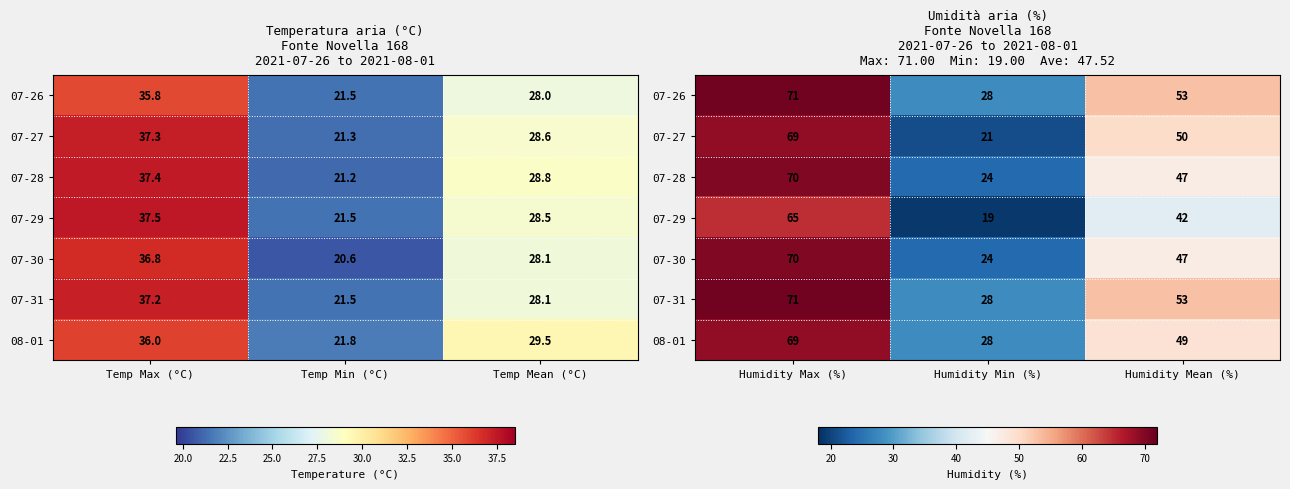

Is it true that 07-27 equals 21 at Humidity Min (%)?

True